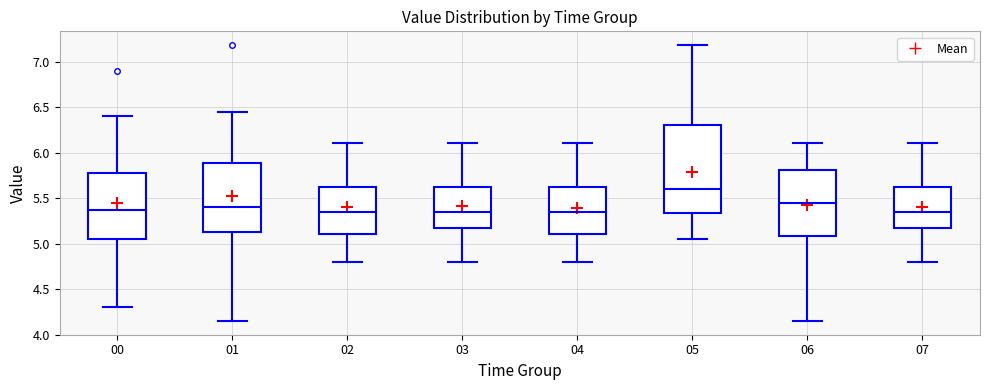

Which box has the highest median line?

05